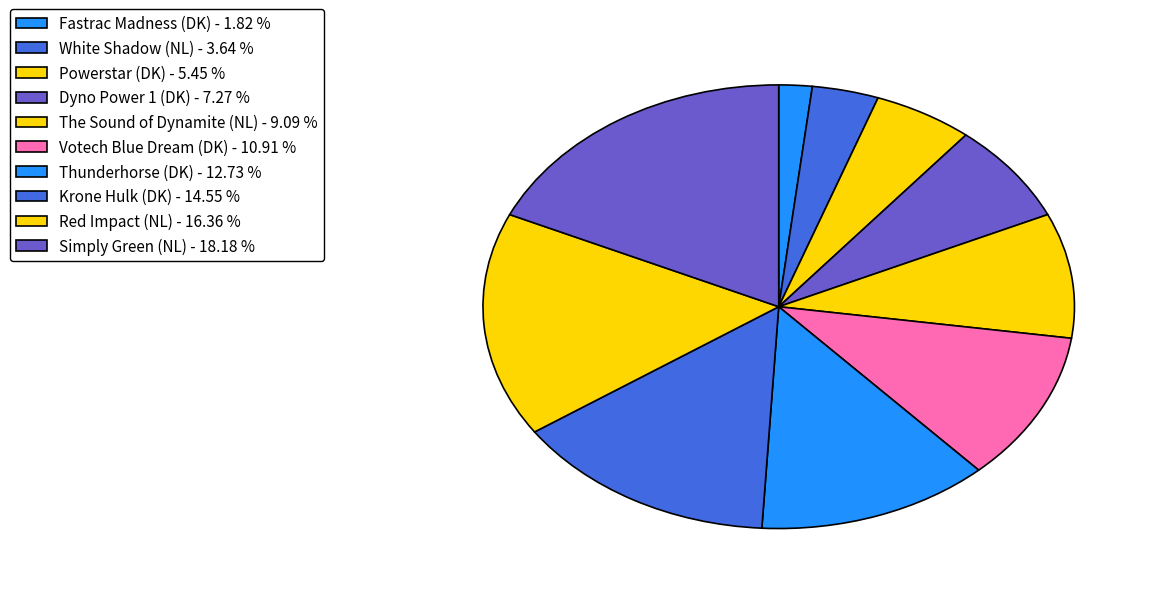

What is the largest slice in the pie chart?

Simply Green (NL)